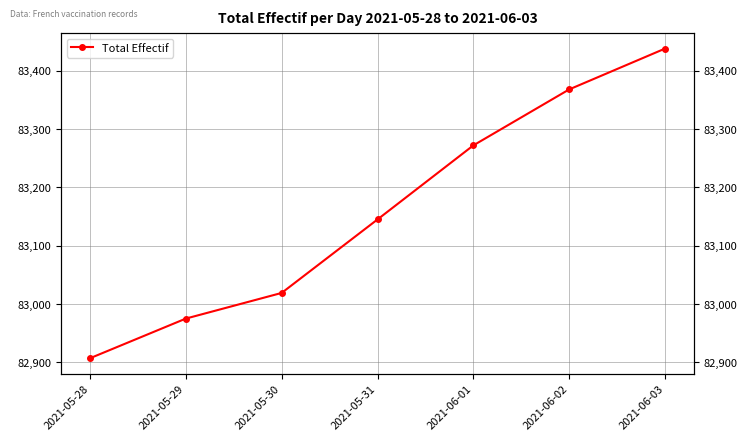

Reading left to right, what are all the values shown in this chart?

2021-05-28=82907	2021-05-29=82975	2021-05-30=83019	2021-05-31=83145	2021-06-01=83272	2021-06-02=83368	2021-06-03=83438